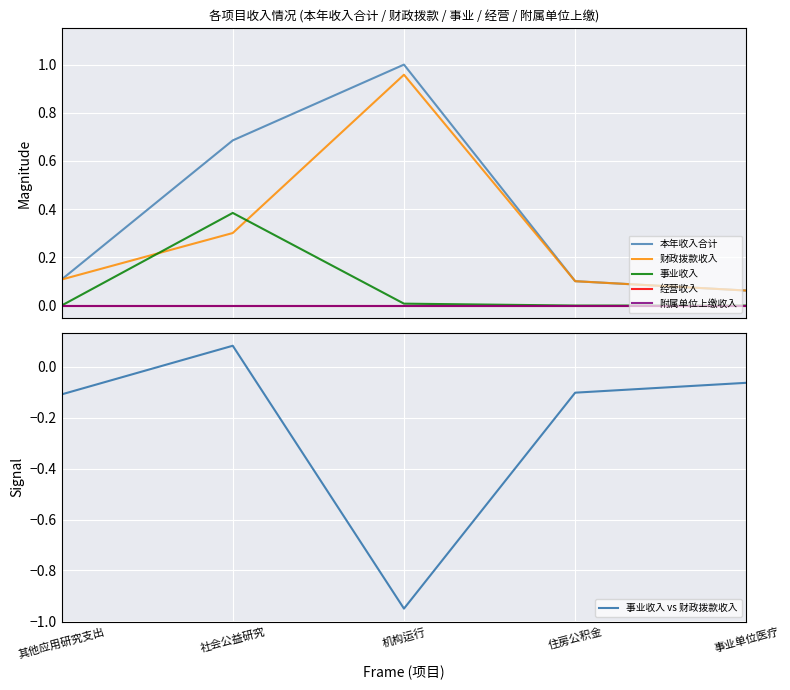

Rank the series at 机构运行 from highest to lowest value.

本年收入合计, 财政拨款收入, 事业收入, 经营收入, 附属单位上缴收入, 事业收入 vs 财政拨款收入